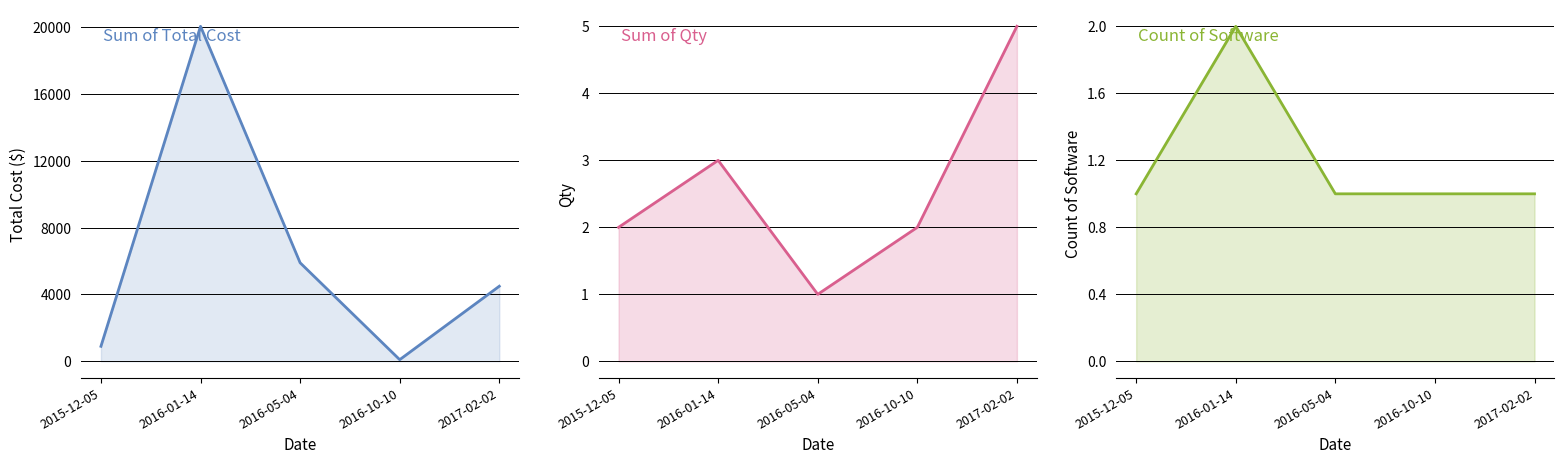

Reading right to left, what are all the values shown in this chart?

Sum of Total Cost: 4495.0	100.0	5899.0	20050.0	900.0
Sum of Qty: 5.0	2.0	1.0	3.0	2.0
Count of Software: 1.0	1.0	1.0	2.0	1.0